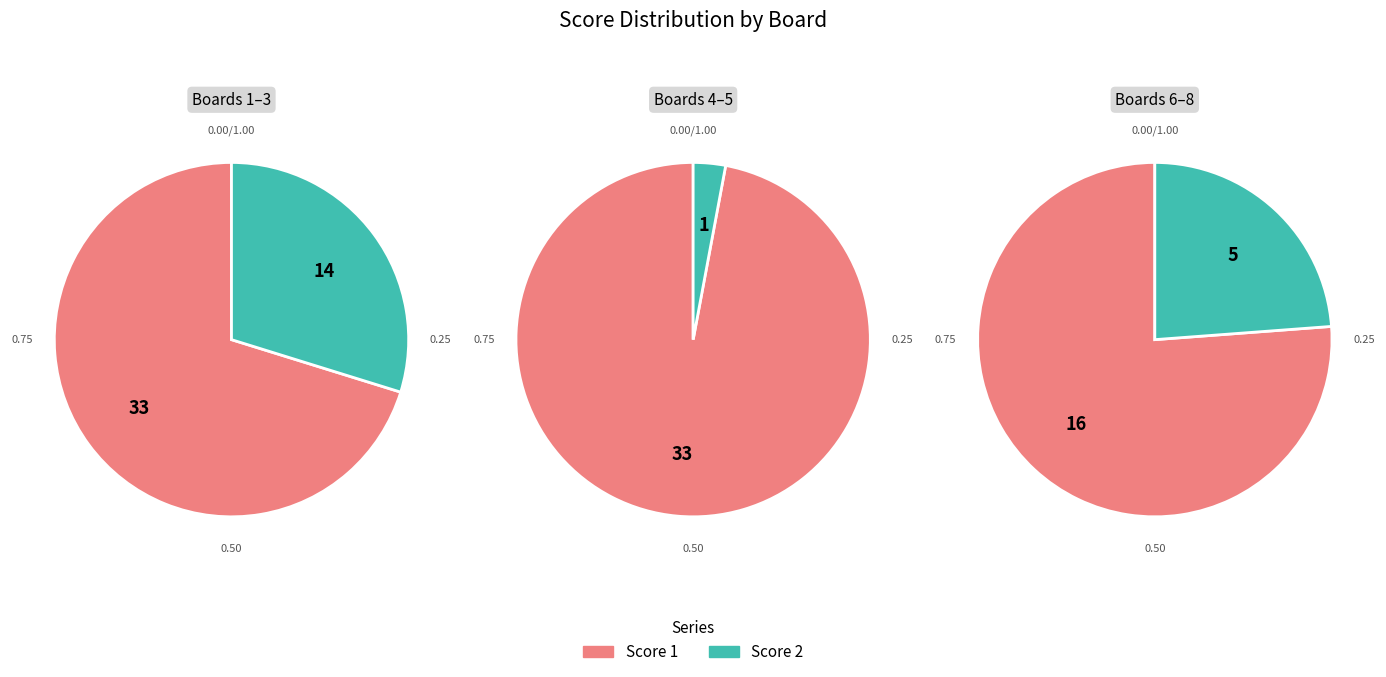

Rank the series at Board 3 from lowest to highest value.

Score 2, Score 1